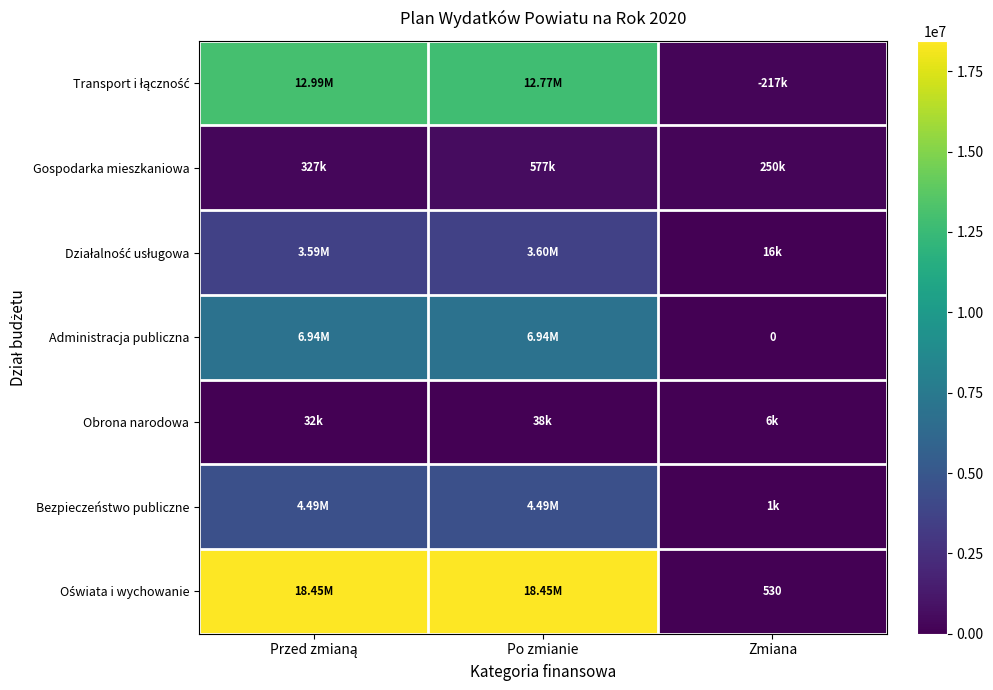

Is the value of Gospodarka mieszkaniowa at Zmiana greater than the value of Bezpieczeństwo publiczne at Przed zmianą?

No